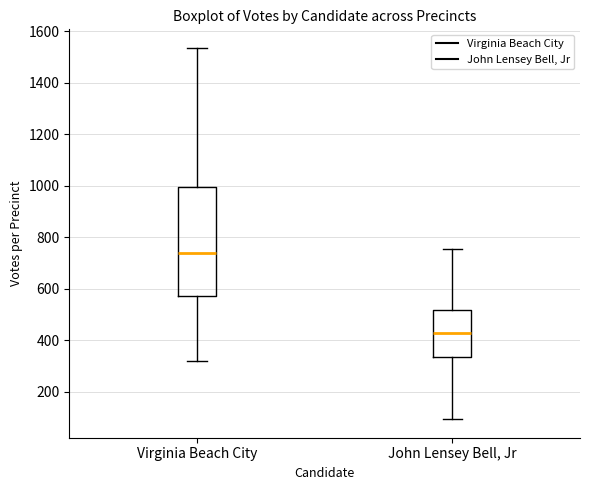

Which box's median line is the highest?

Virginia Beach City